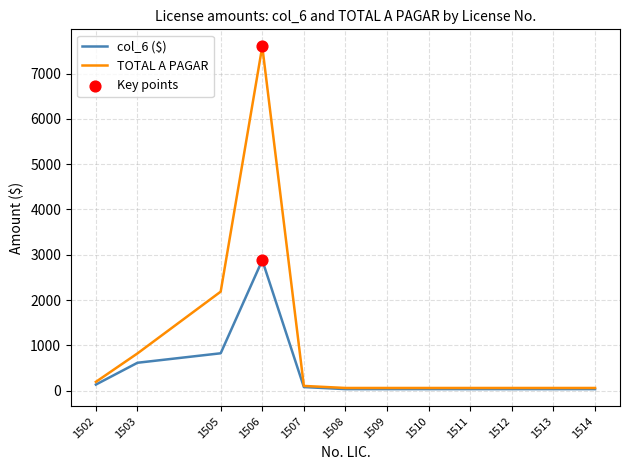

Which series has the largest total across all categories?

TOTAL A PAGAR